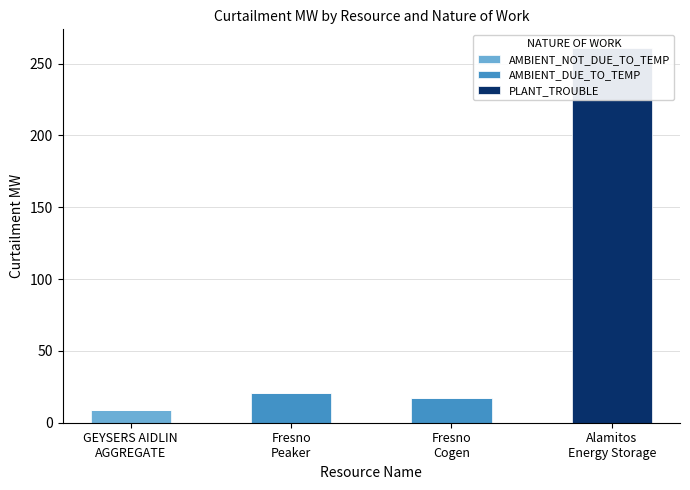

At which category is the sum across all series the highest?

Alamitos
Energy Storage